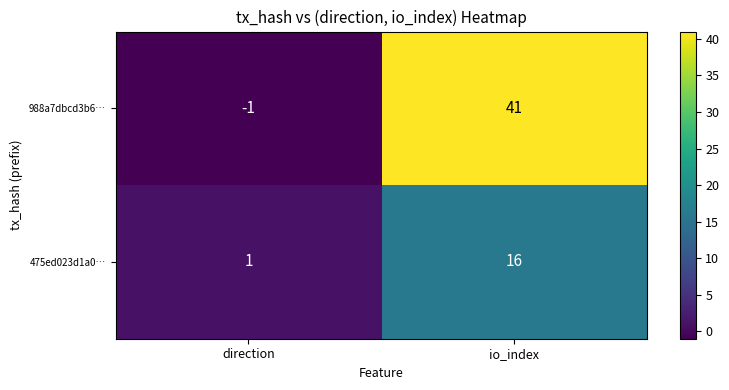

How many series are shown in this chart?

2